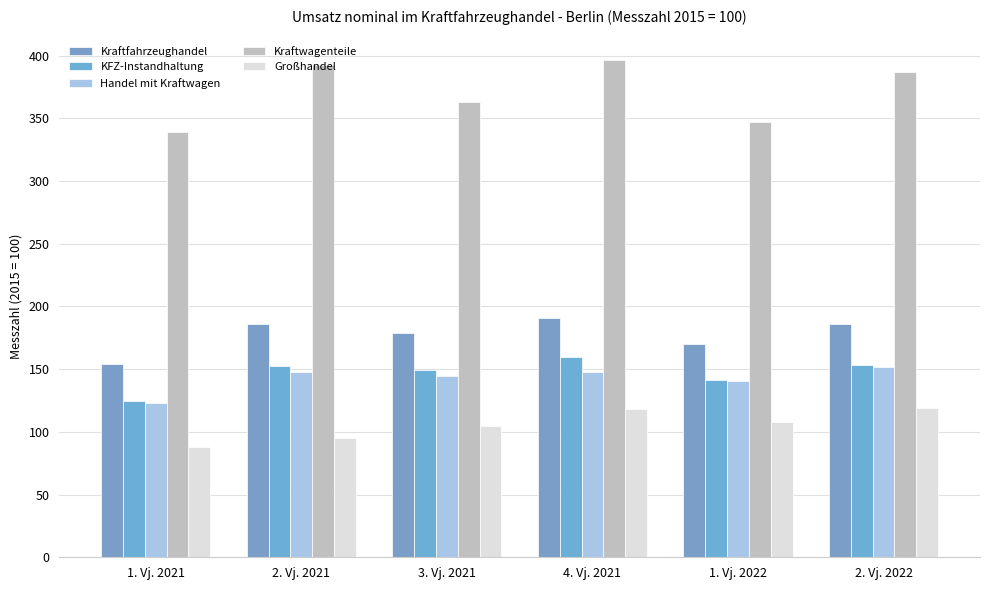

Reading left to right, what are all the values shown in this chart?

Kraftfahrzeughandel: 154.2	186.3	179.0	190.7	170.0	186.3
KFZ-Instandhaltung: 124.6	152.7	149.3	159.6	141.2	153.5
Handel mit Kraftwagen: 123.3	147.7	144.8	147.5	140.9	151.5
Kraftwagenteile: 339.4	392.6	363.4	396.2	347.5	387.0
Großhandel: 88.1	95.5	104.6	118.6	107.9	118.7